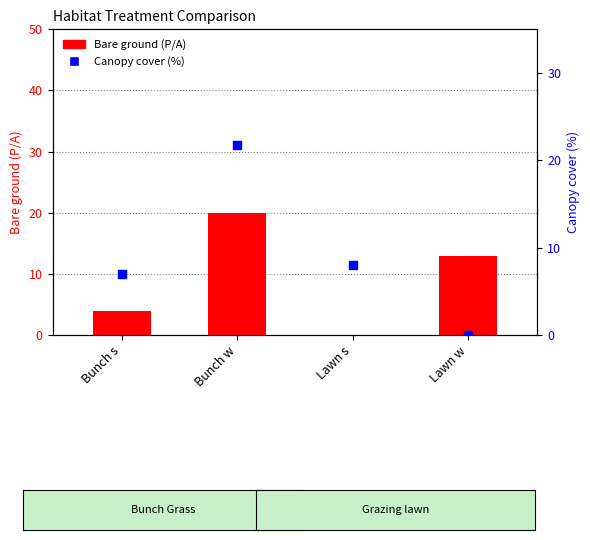

Which series has the largest total across all categories?

Bare ground (P/A)